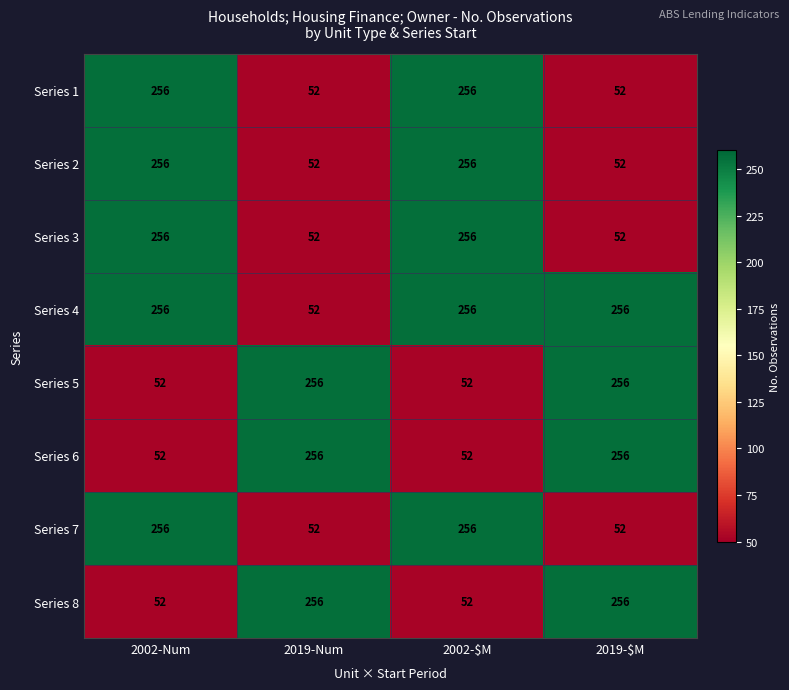

What is the total value across all series at 2002-$M?

1436